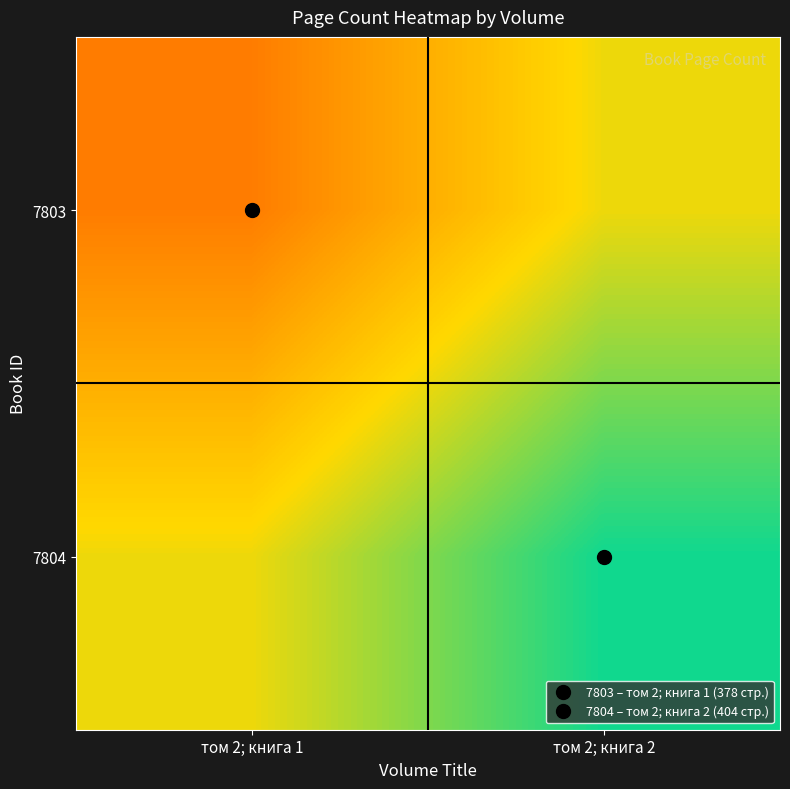

At how many categories does at least one series exceed 397?

1